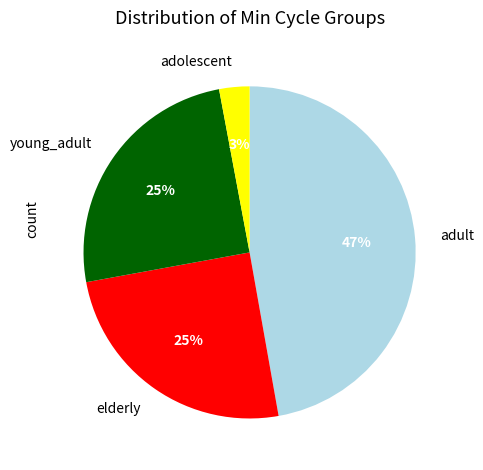

Is it true that adolescent is 3% of the pie?

True